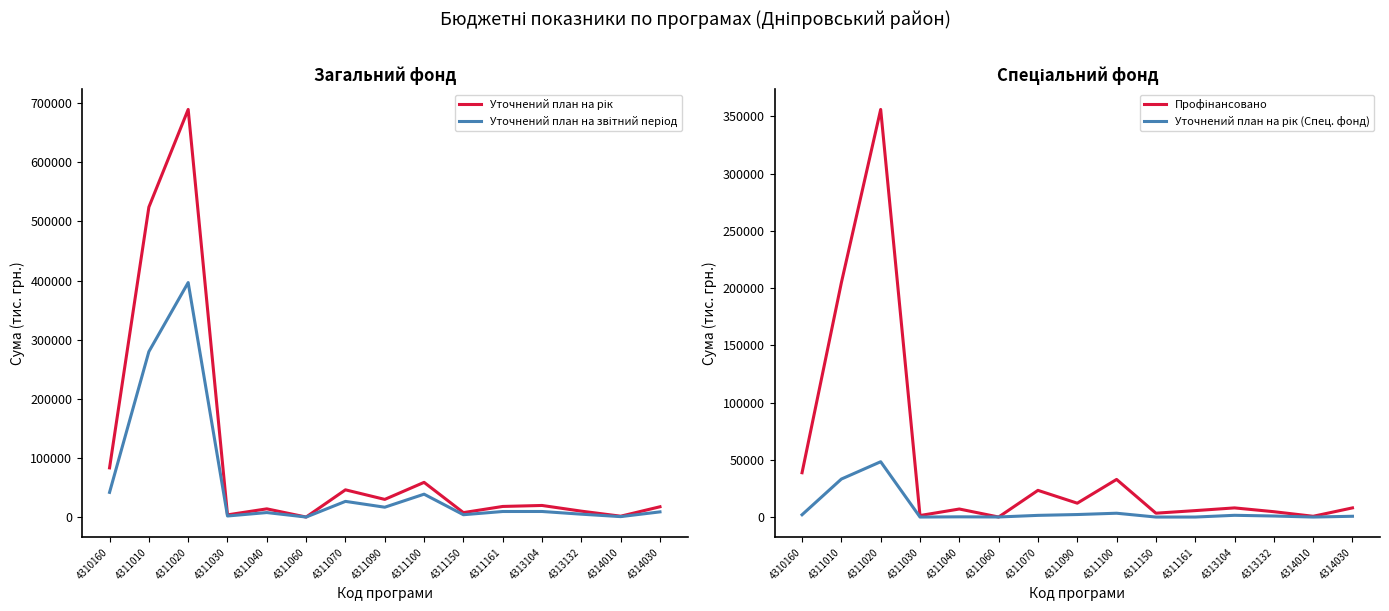

At which label is Профінансовано (Загальний фонд) closest to 178065?

4311010